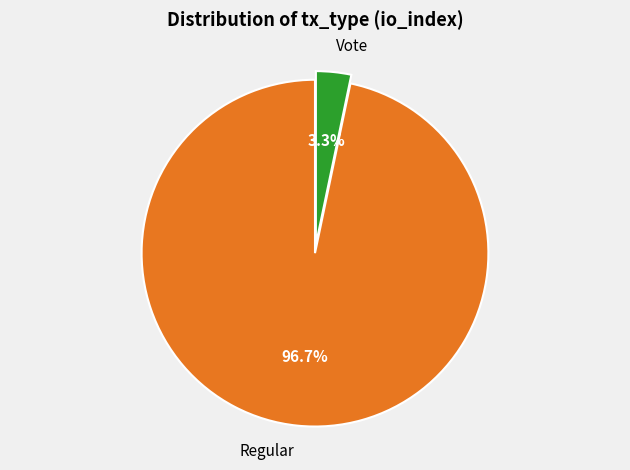

To the nearest percent, what portion does Vote represent?

3%